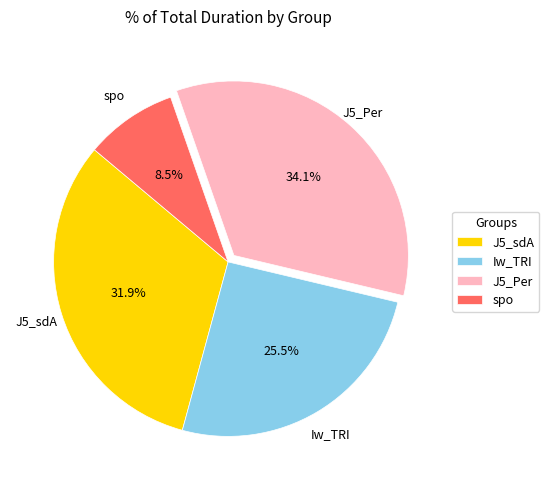

To the nearest percent, what is the difference between the largest and smallest slice percentages?

26%